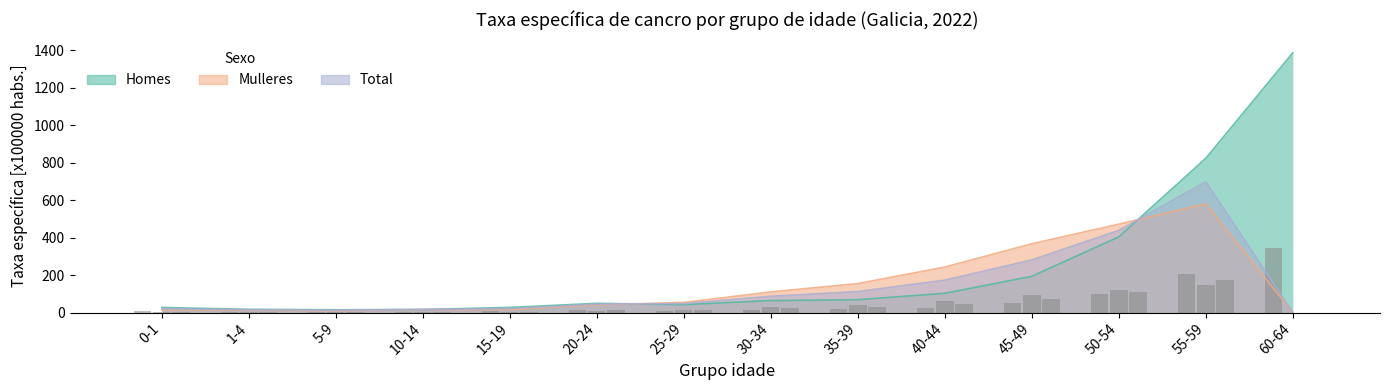

At which category is the sum across all series the highest?

55-59